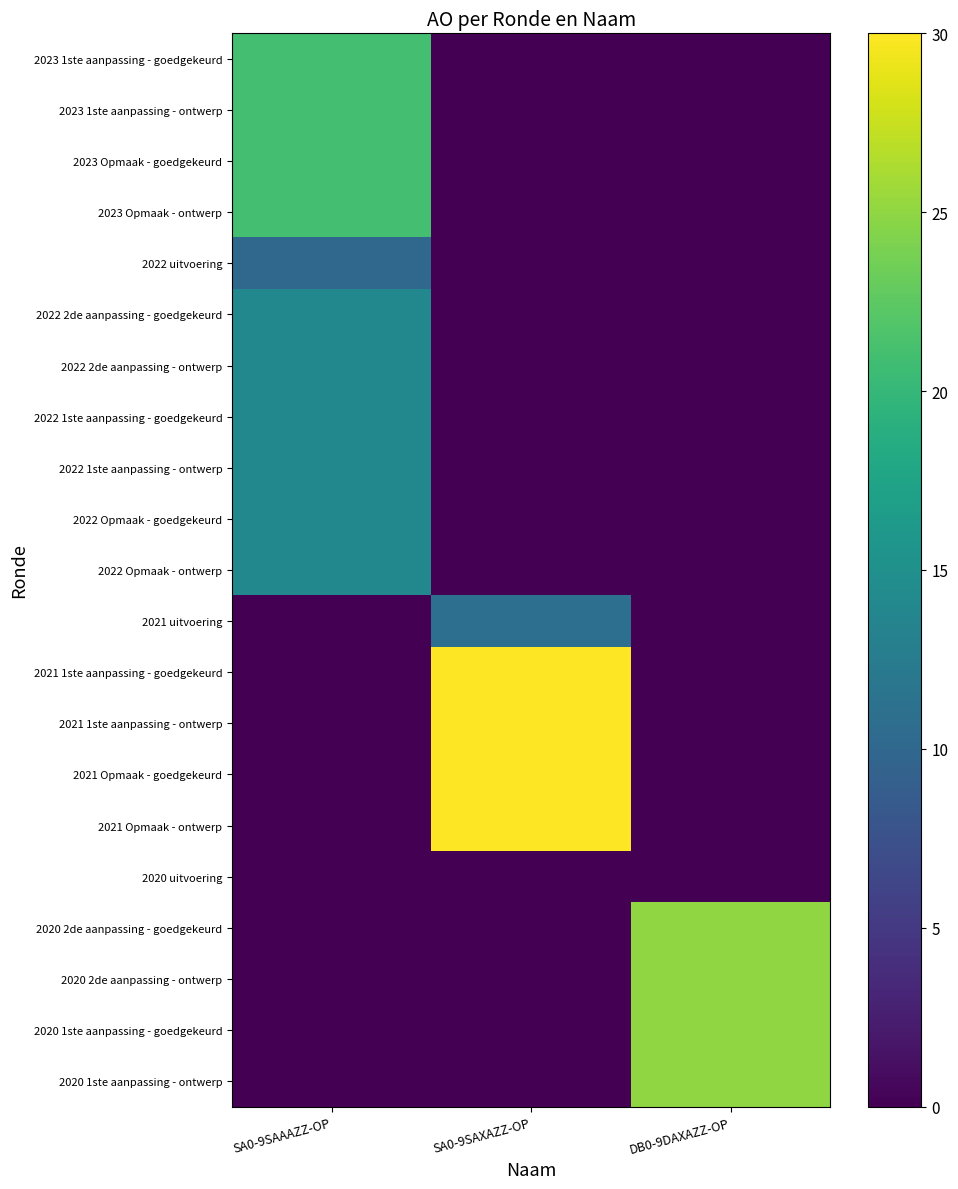

What is the spread (max minus min) of values at SA0-9SAAAZZ-OP?

21